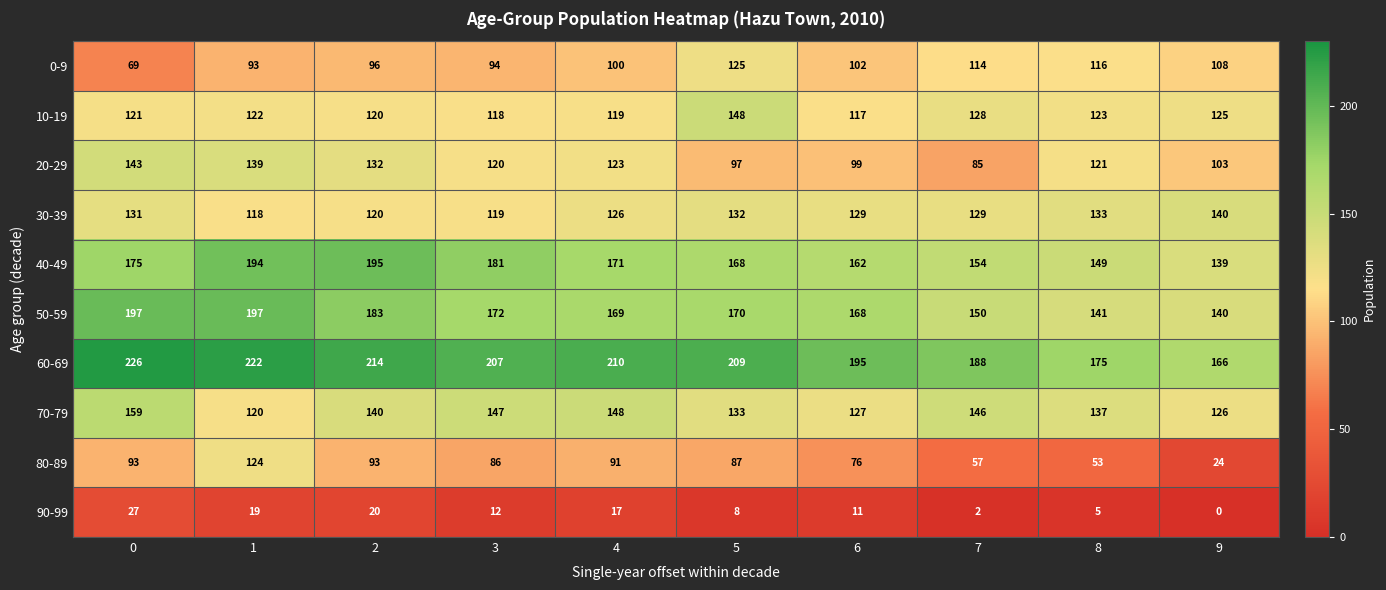

At how many categories does at least one series exceed 185?

8